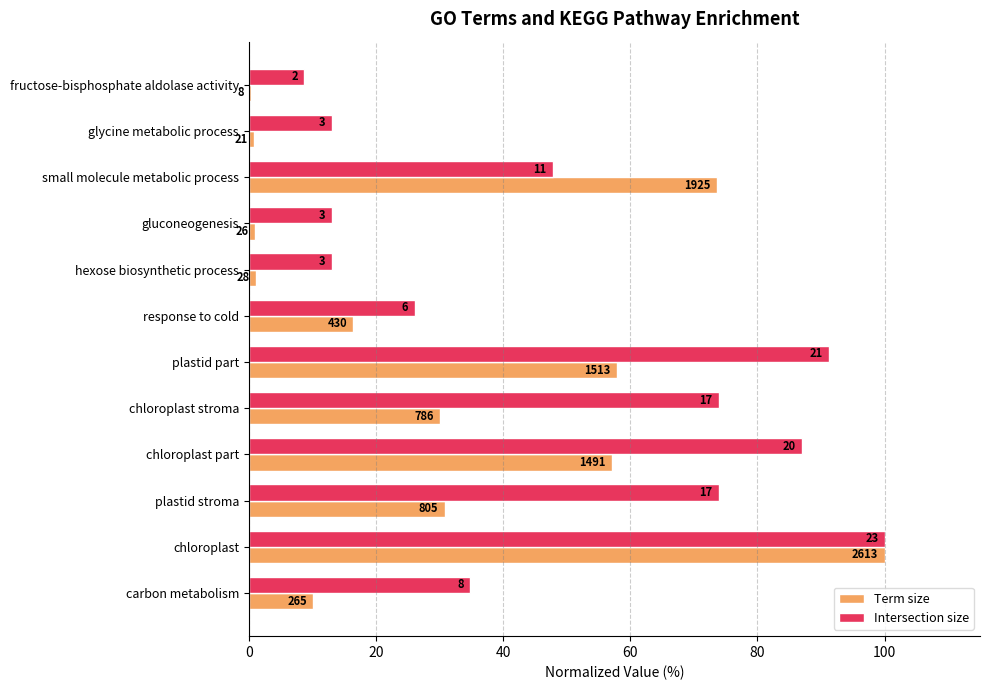

Reading left to right, what are all the values shown in this chart?

Term size: 0.3	0.8	73.7	1.0	1.1	16.5	57.9	30.1	57.1	30.8	100.0	10.1
Intersection size: 8.7	13.0	47.8	13.0	13.0	26.1	91.3	73.9	87.0	73.9	100.0	34.8